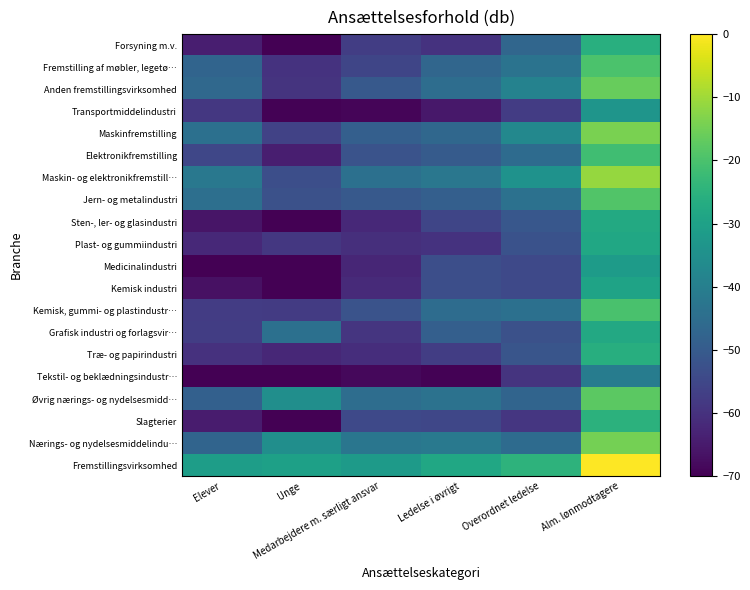

List the series in order of their peak value, lowest first.

Tekstil- og beklædningsindustr…, Transportmiddelindustri, Medicinalindustri, Kemisk industri, Plast- og gummiindustri, Grafisk industri og forlagsvir…, Sten-, ler- og glasindustri, Træ- og papirindustri, Forsyning m.v., Slagterier, Elektronikfremstilling, Kemisk, gummi- og plastindustr…, Fremstilling af møbler, legetø…, Jern- og metalindustri, Øvrig nærings- og nydelsesmidd…, Anden fremstillingsvirksomhed, Nærings- og nydelsesmiddelindu…, Maskinfremstilling, Maskin- og elektronikfremstill…, Fremstillingsvirksomhed